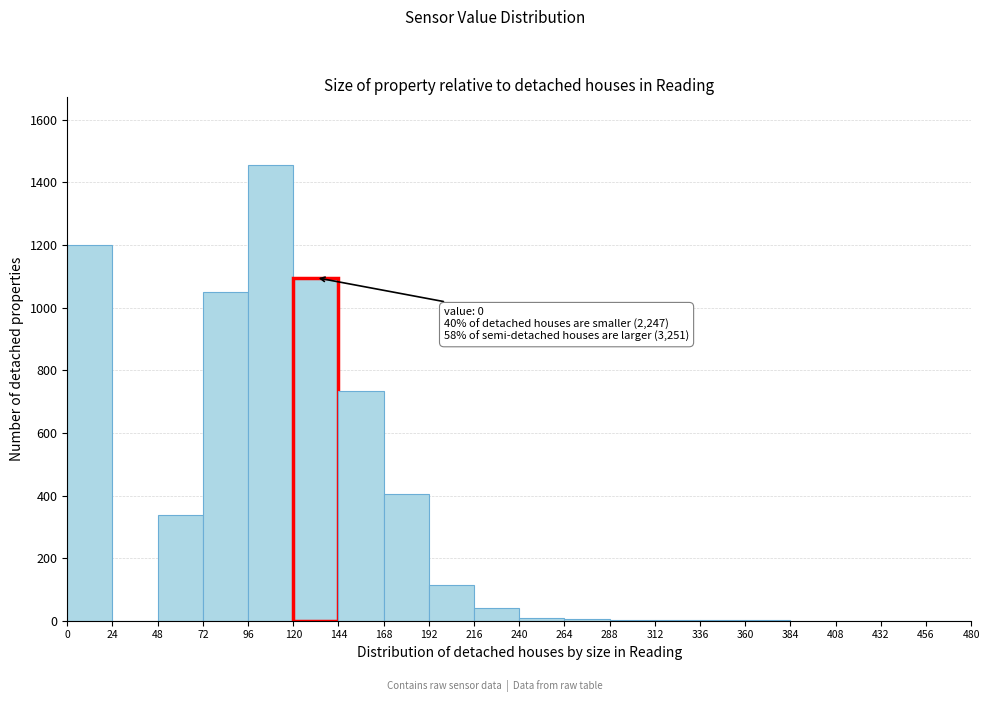

Over which range of the x-axis is the bar tallest?

96 to 120